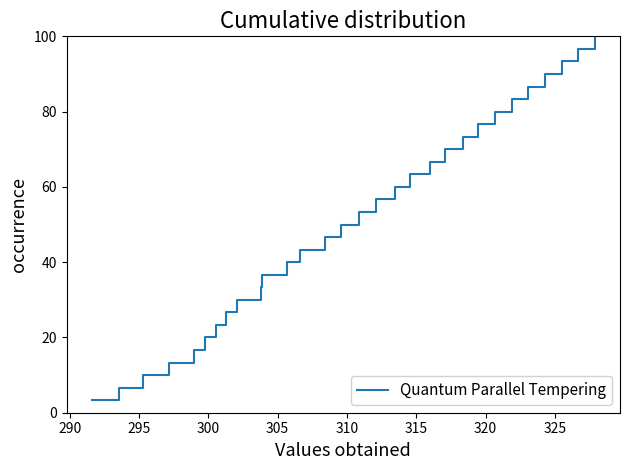

What is the greatest value displayed?

100.0